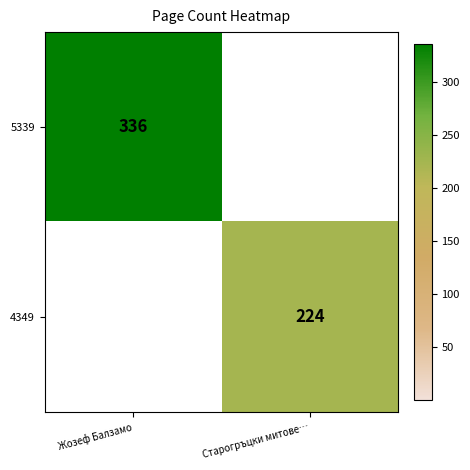

What is the total value across all series at Жозеф Балзамо?

336